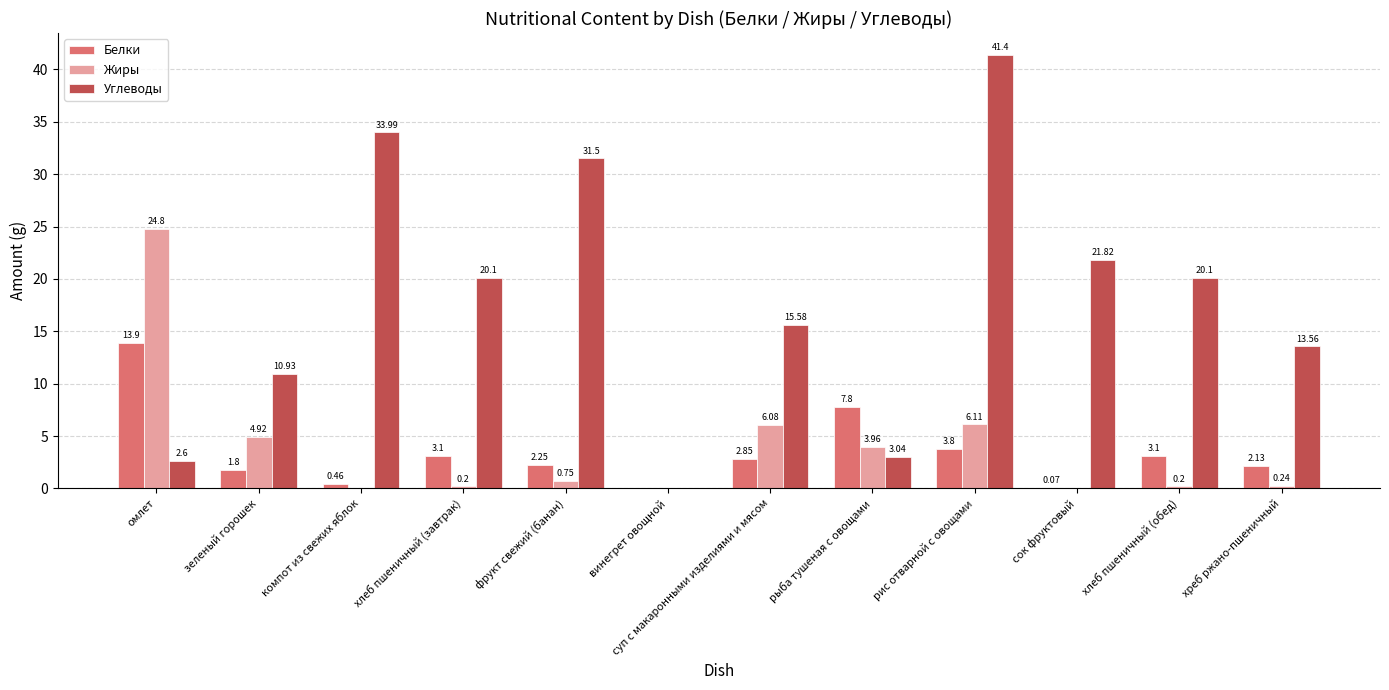

How many groups of bars are there?

12